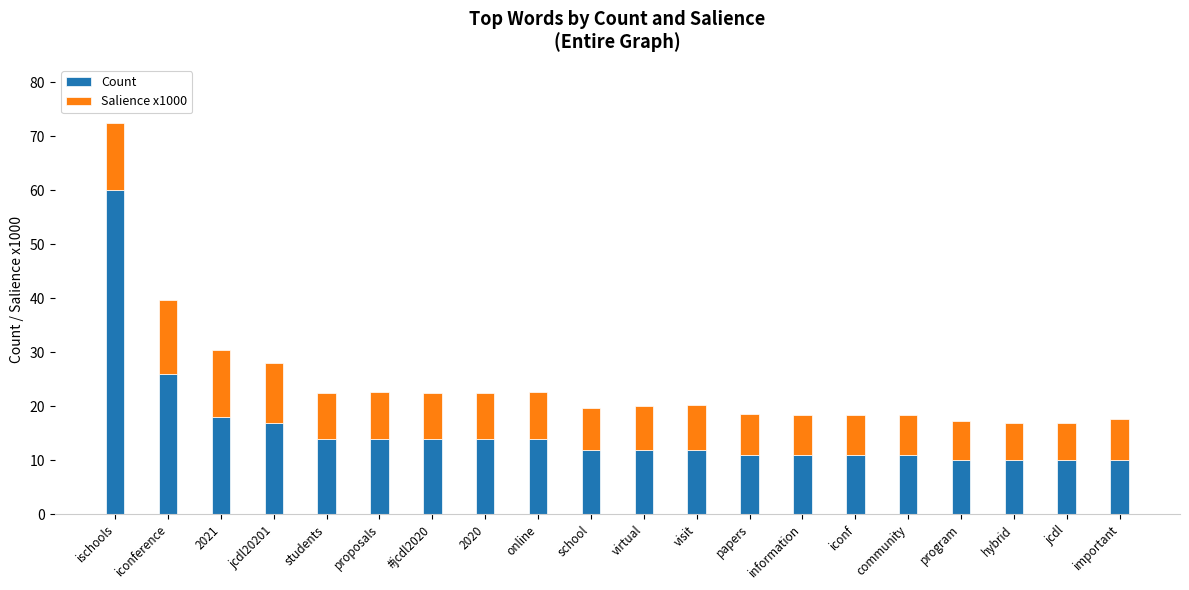

Are the bars grouped side by side (vs. stacked)?

No